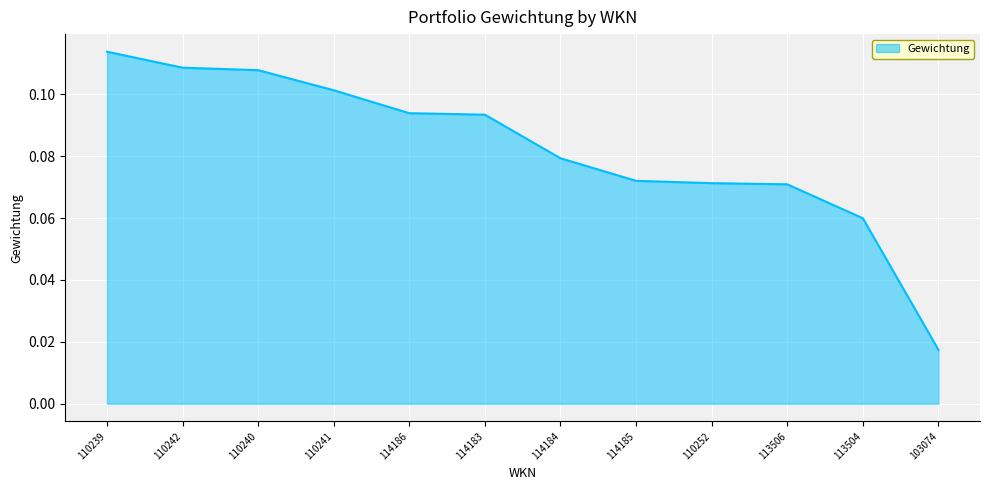

What is the sum of all values?

1.0